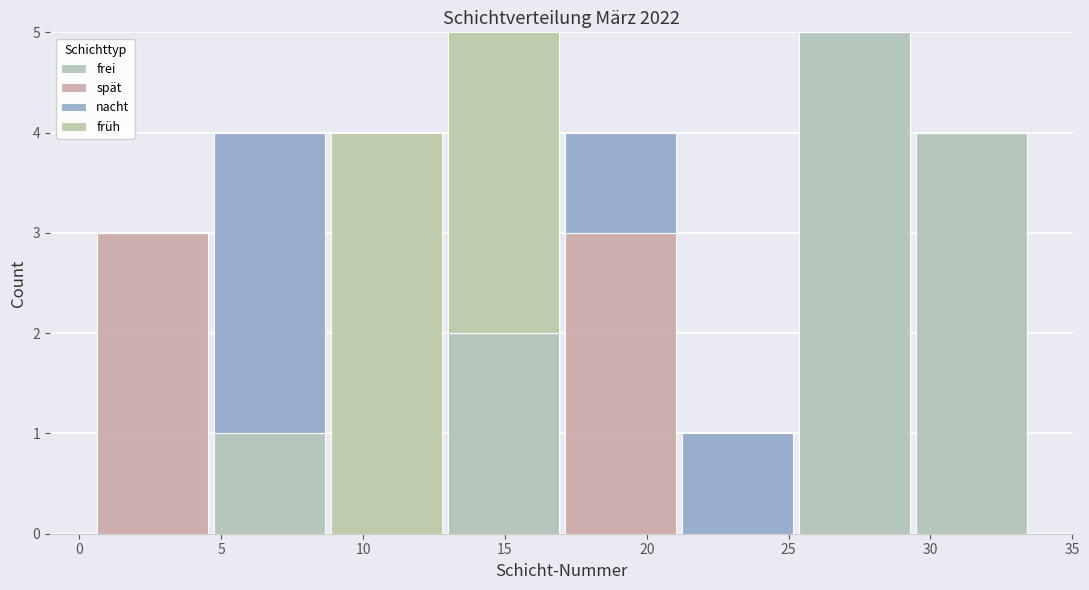

Reading left to right, transcribe this chart: for each stacked bar, give the range it covers on the x-axis and its total height. Neither the bar edges nor the heights are printed on the chart, so give them approximately, as read against the axes.

0.5 to 4.5: 3
4.5 to 9.0: 4
9.0 to 13.0: 4
13.0 to 17.0: 5
17.0 to 21.0: 4
21.0 to 25.5: 1
25.5 to 29.5: 5
29.5 to 33.5: 4